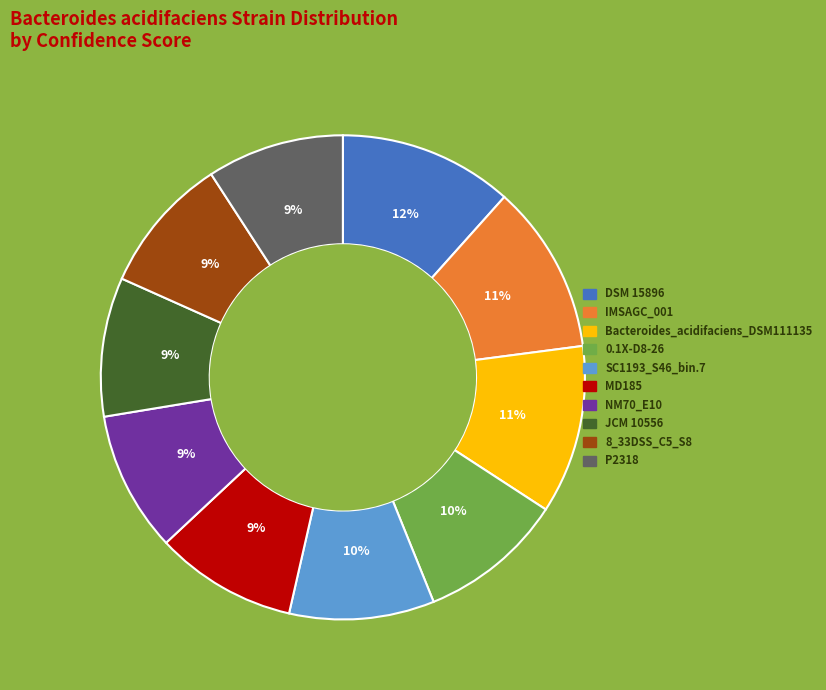

Is there a majority slice in this chart?

No